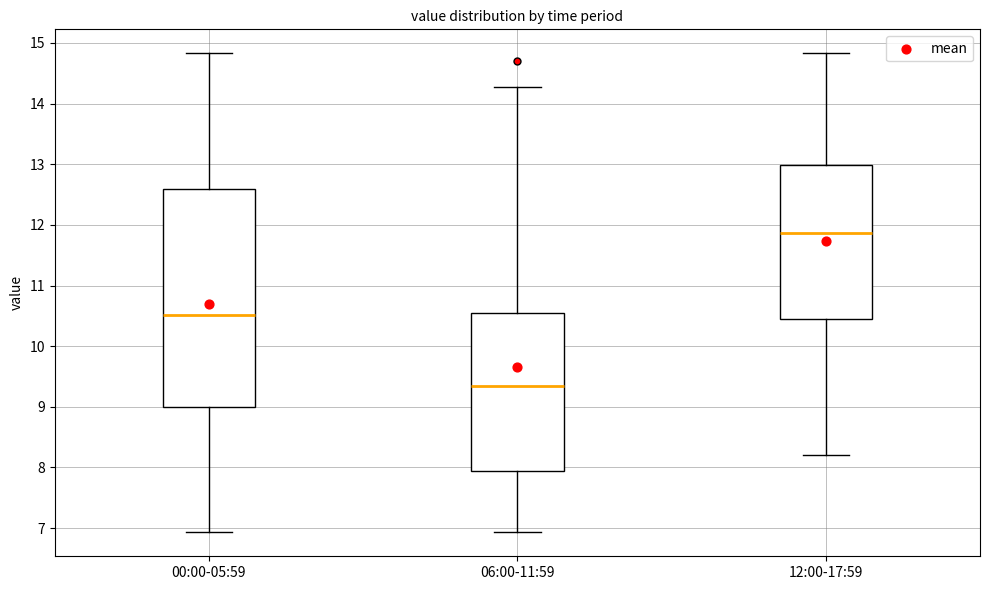

Which box's median line is the highest?

12:00-17:59